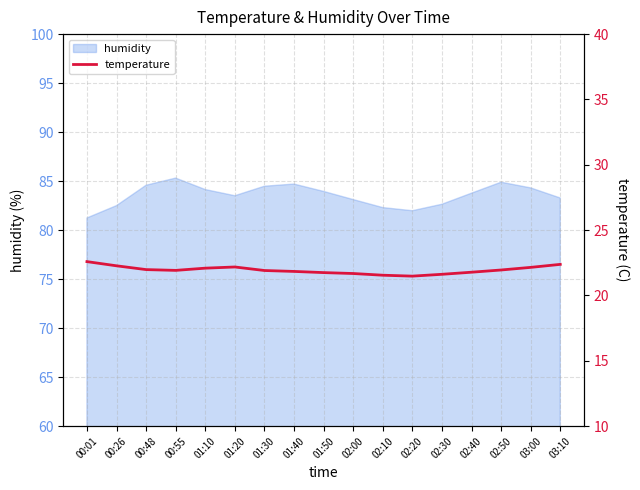

Is it true that the value at 02:40 is 31.3?

False